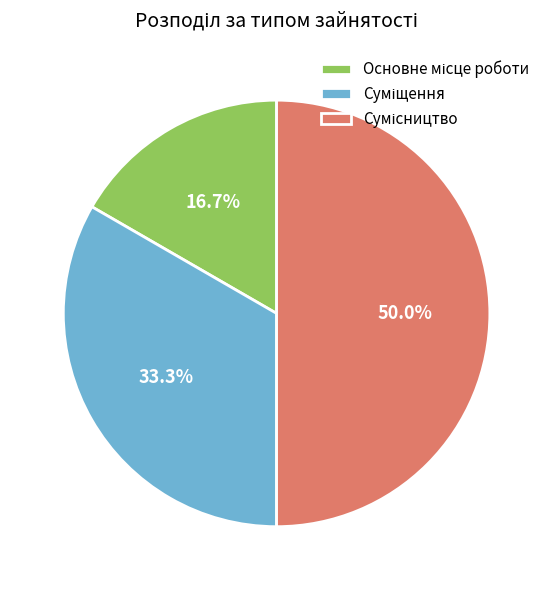

Count the number of slices in the pie.

3